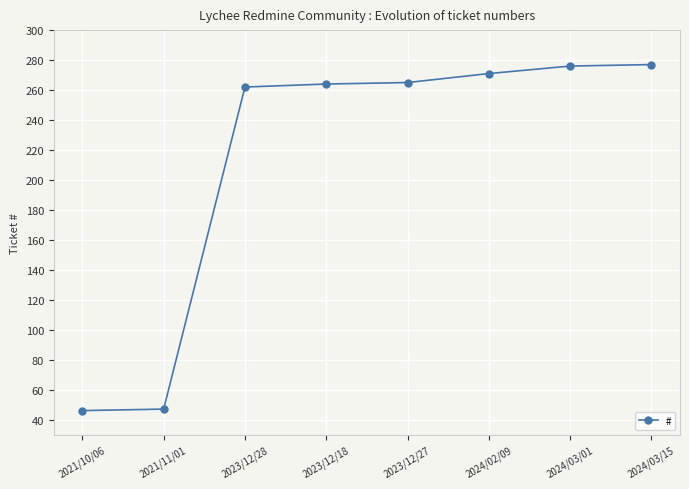

The value at 2021/10/06 is 23. True or false?

False